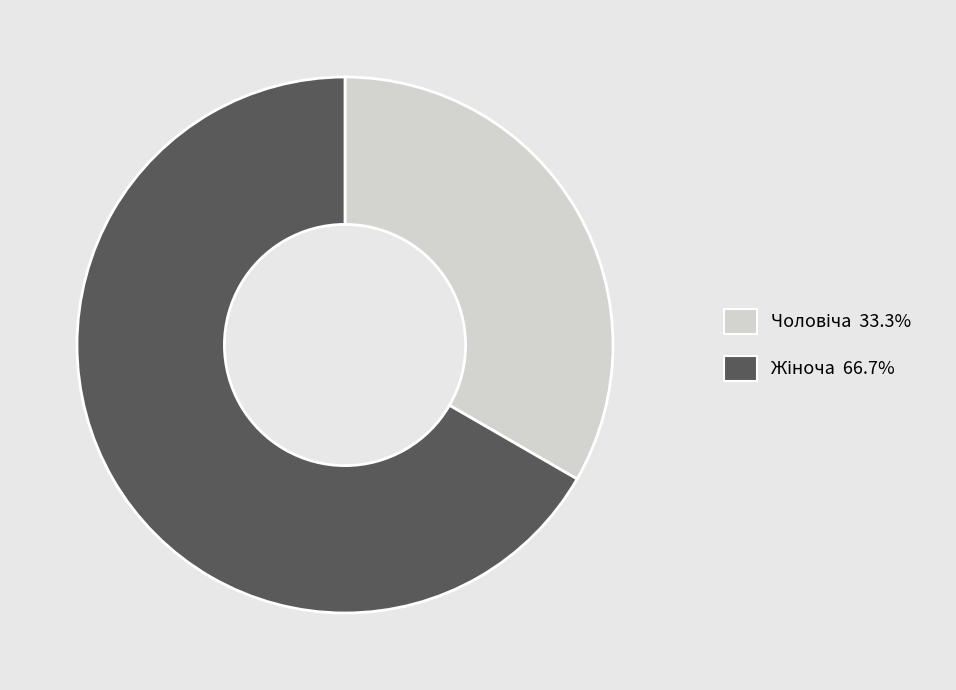

Is there any slice that represents more than half of the pie?

Yes